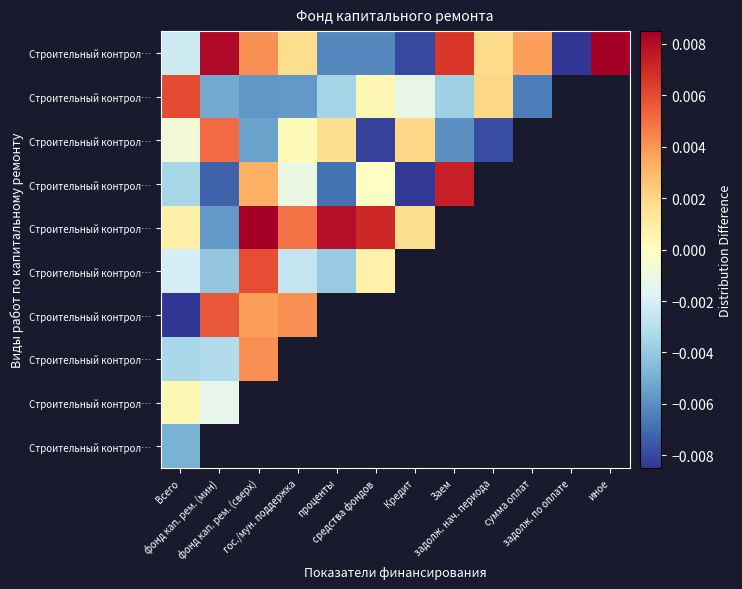

Which has a higher value, Всего or проценты?

Всего